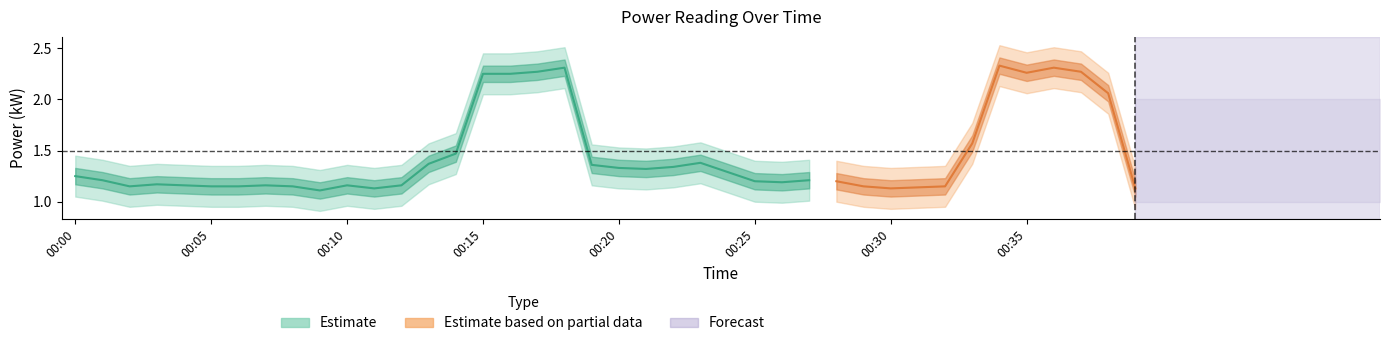

What is the average value of the power_lower series?

1.3